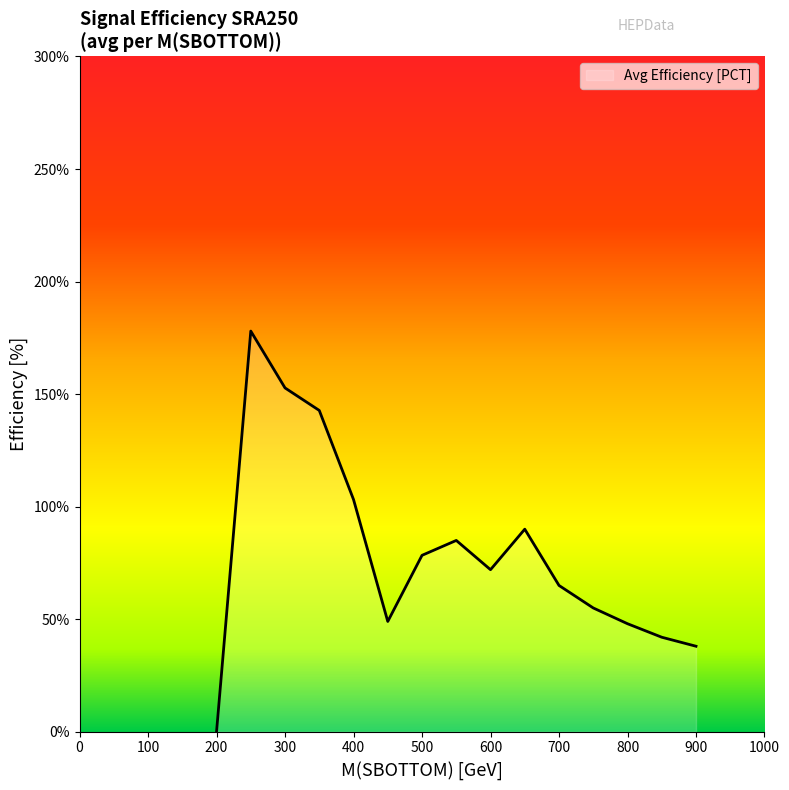

What is the difference between the maximum and minimum values?

178.0